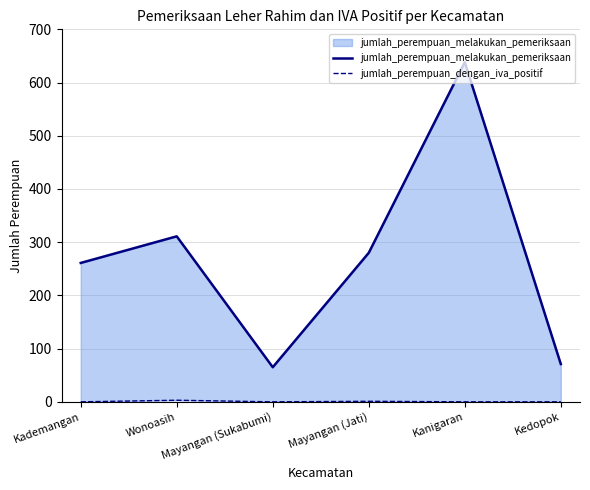

Is the value of jumlah_perempuan_melakukan_pemeriksaan at Mayangan (Jati) greater than the value of jumlah_perempuan_dengan_iva_positif at Kanigaran?

Yes